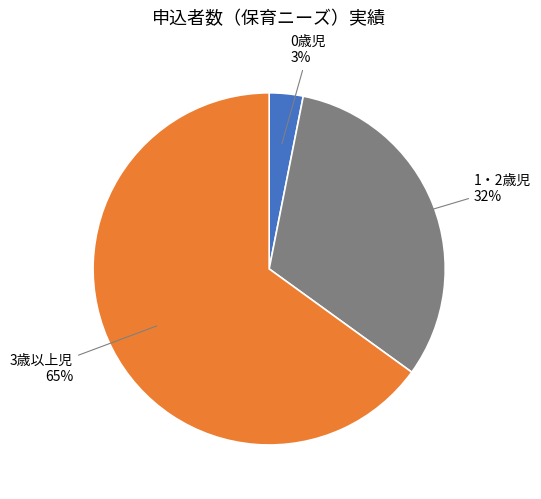

To the nearest percent, what is the average slice percentage?

33%